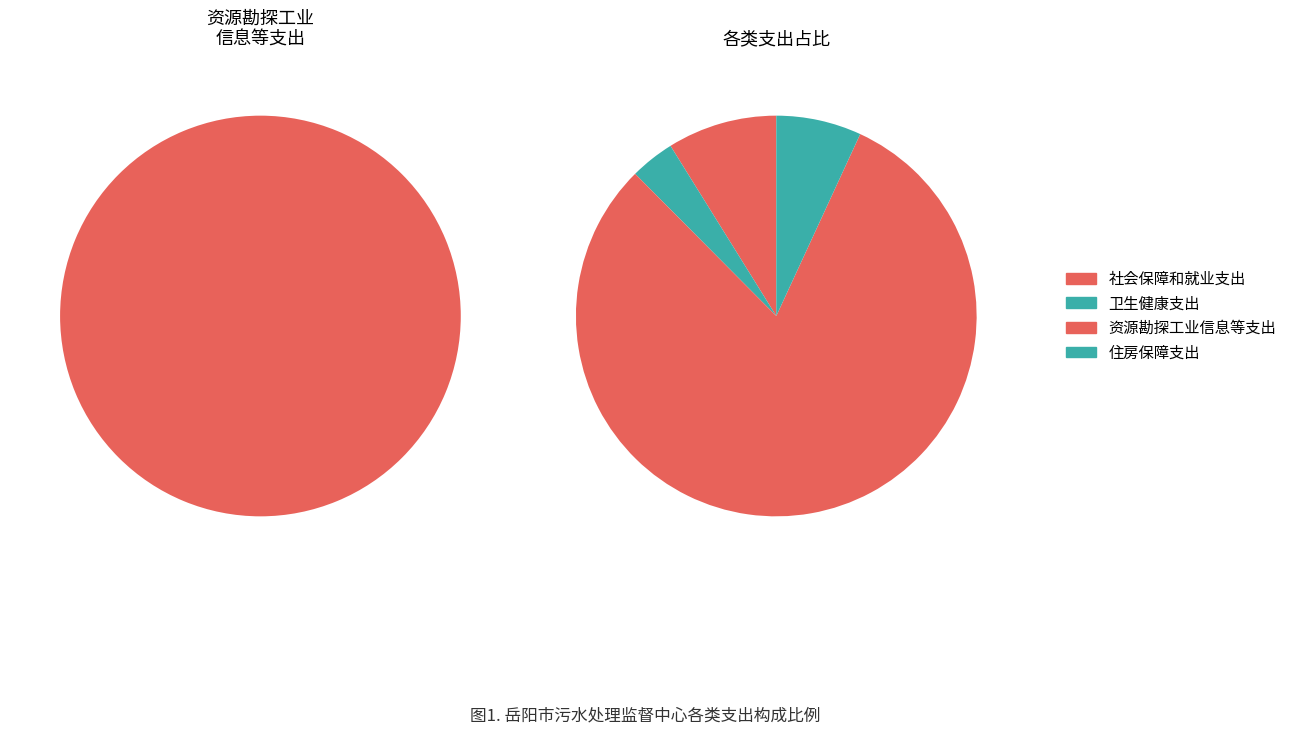

What is the smallest slice in the pie chart?

卫生健康支出